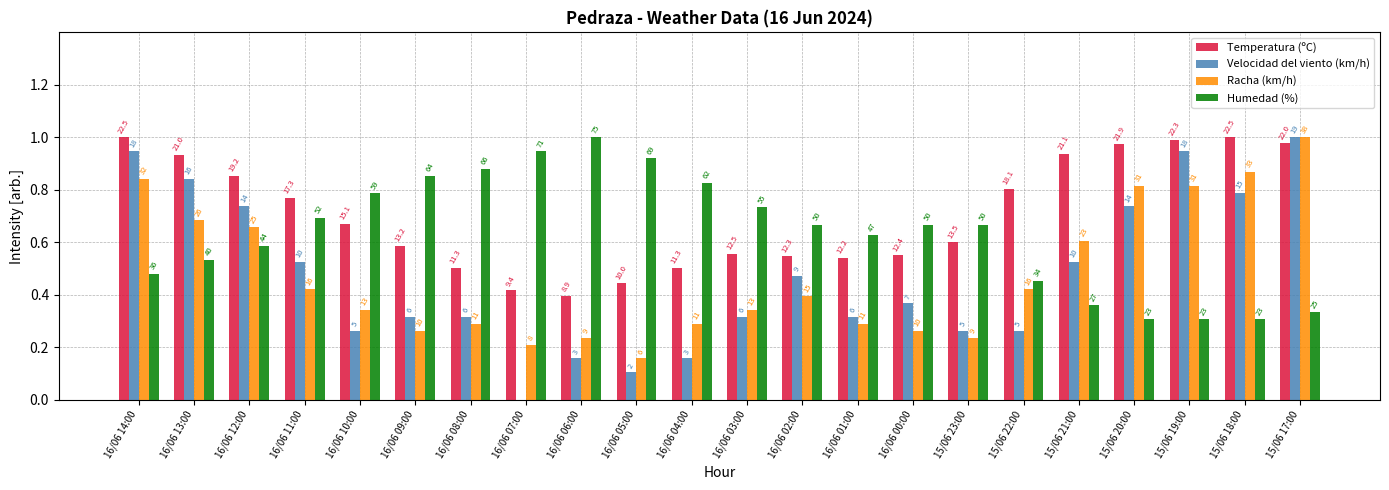

At how many categories does at least one series exceed 0?

22